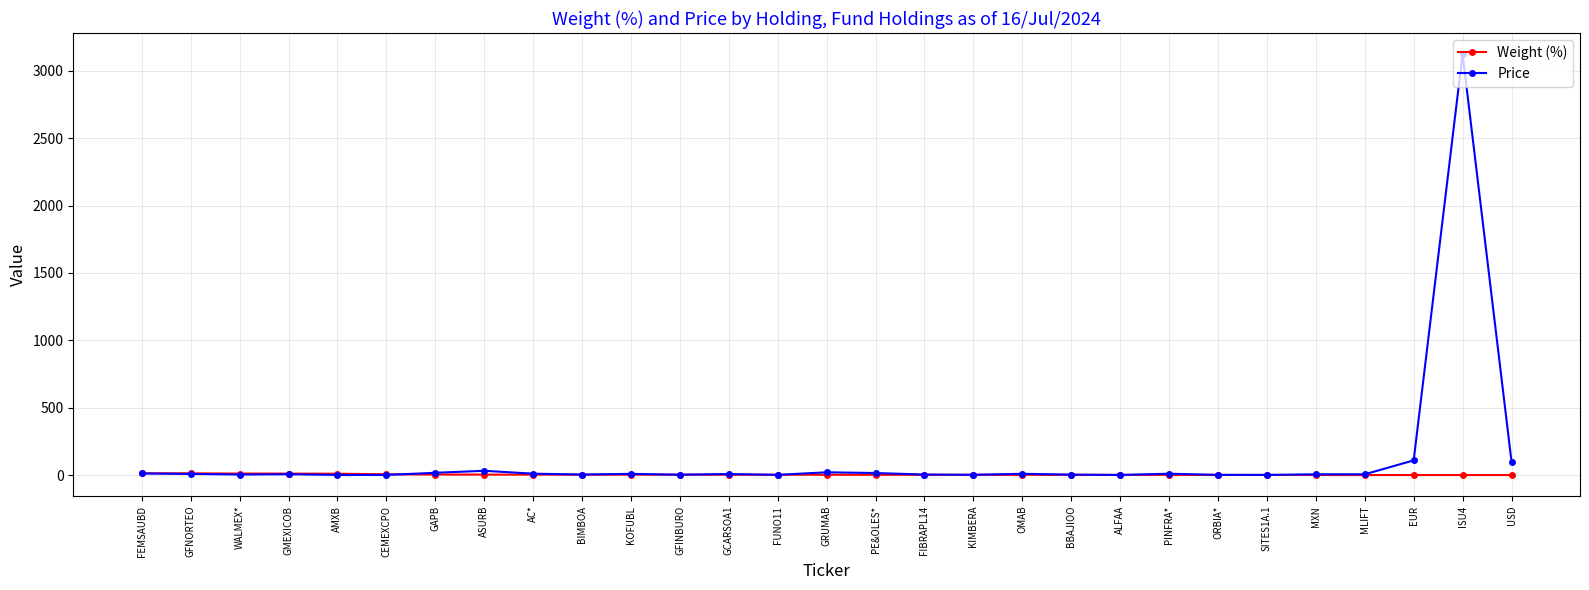

Which series has the largest range (max minus min)?

Price